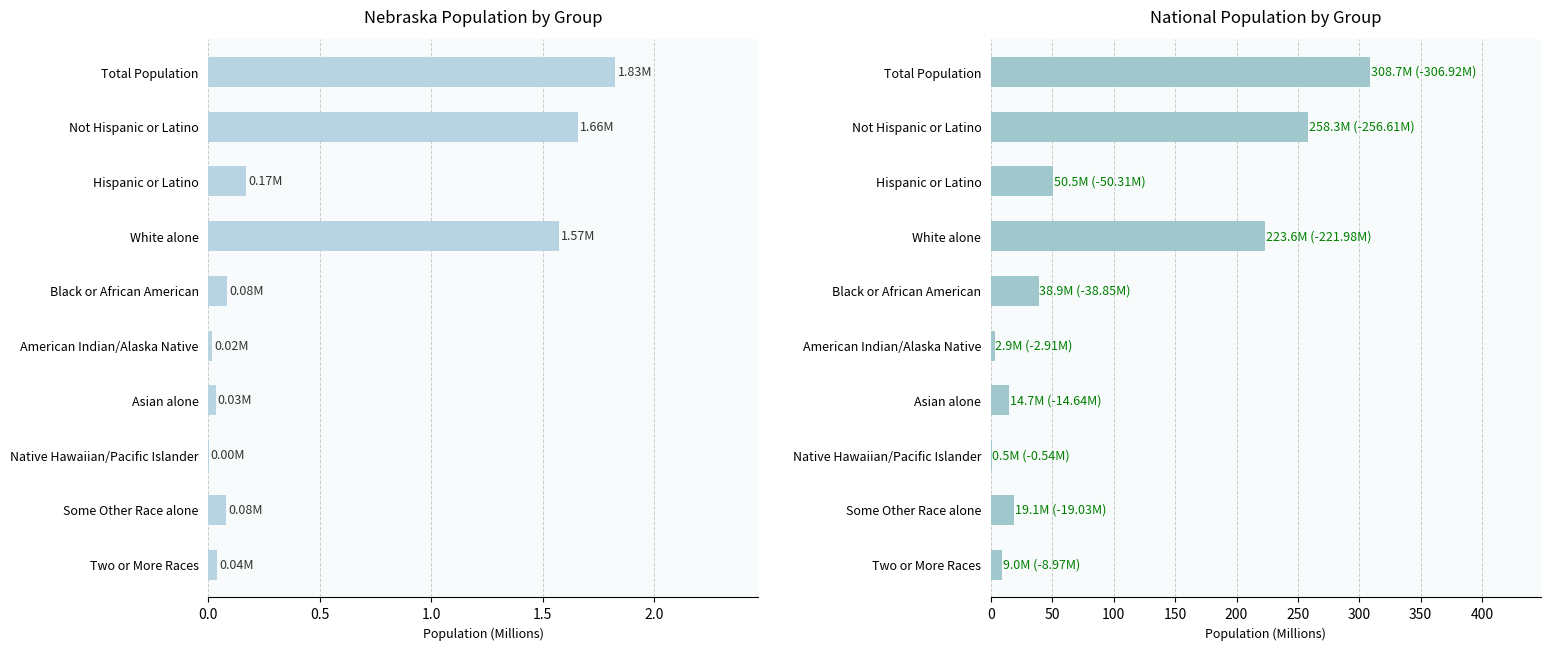

Reading left to right, what are all the values shown in this chart?

Nebraska: 1.8	1.7	0.2	1.6	0.1	0.0	0.0	0.0	0.1	0.0
National: 308.7	258.3	50.5	223.6	38.9	2.9	14.7	0.5	19.1	9.0